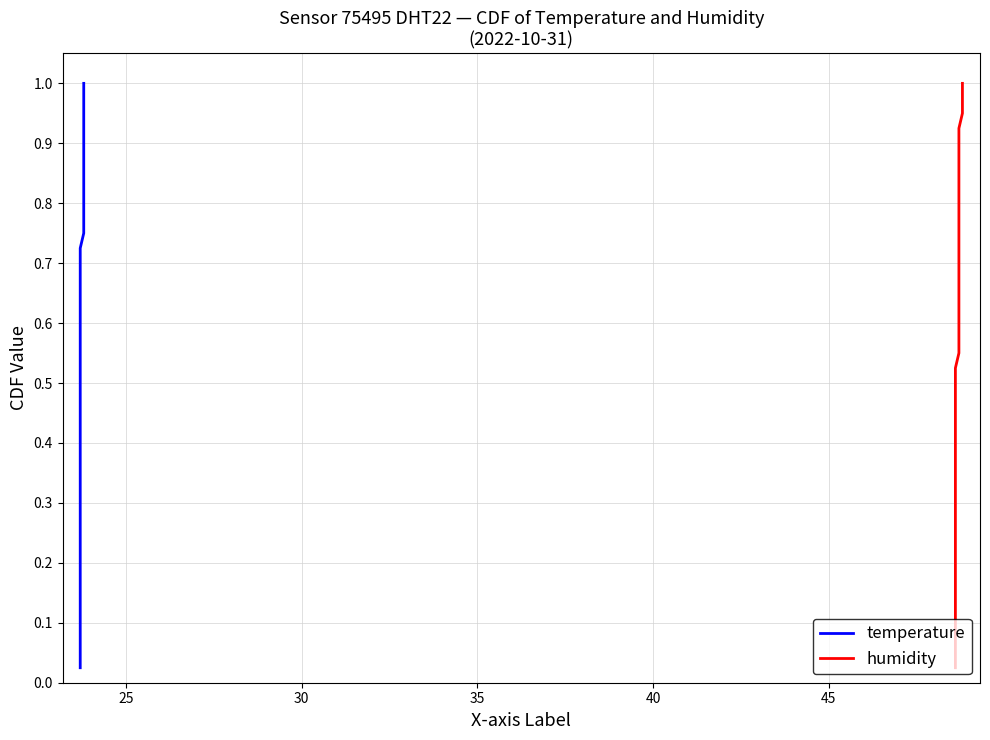

What is the average value of the humidity series?

0.5